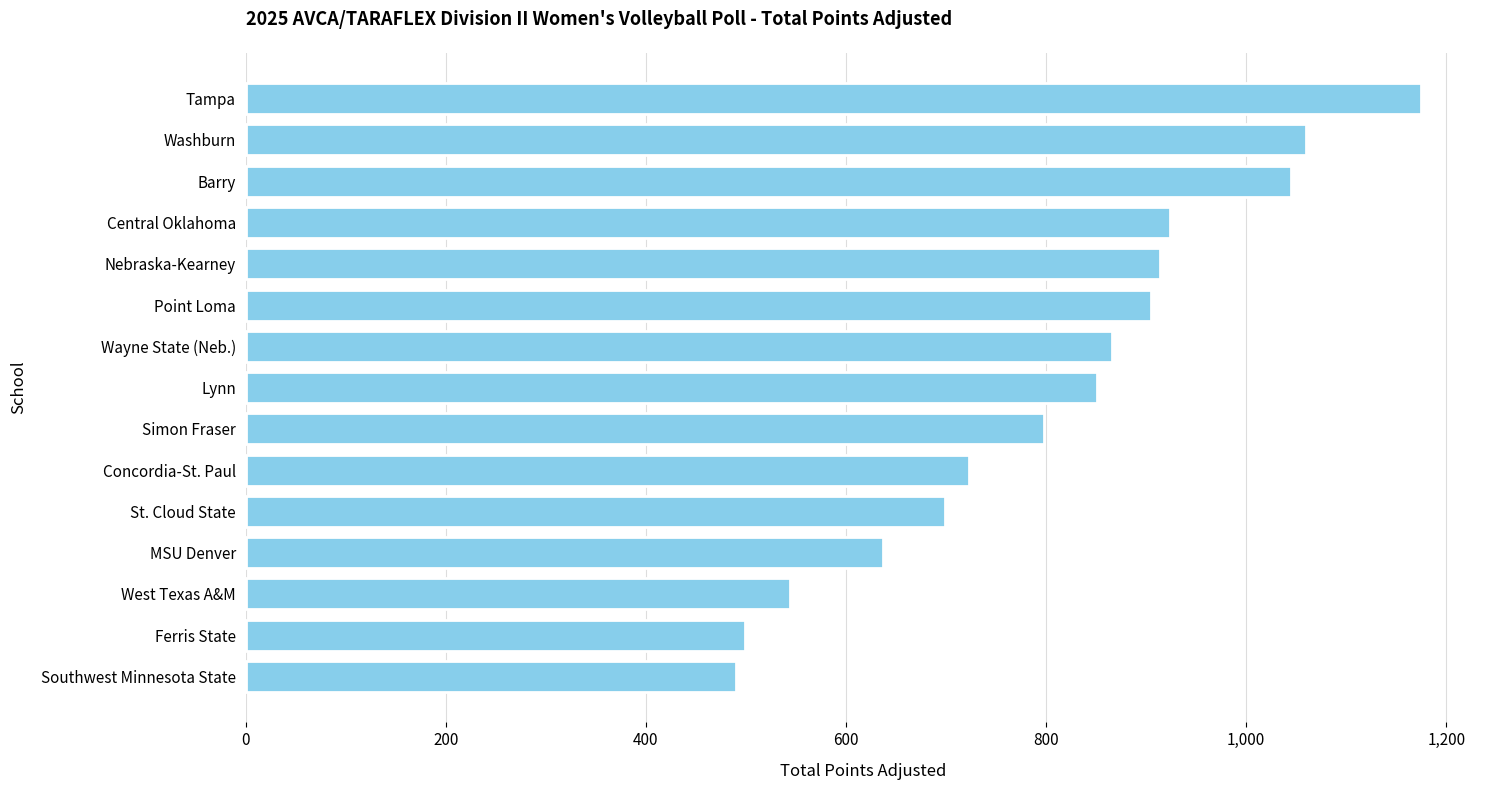

What is the greatest value displayed?

1175